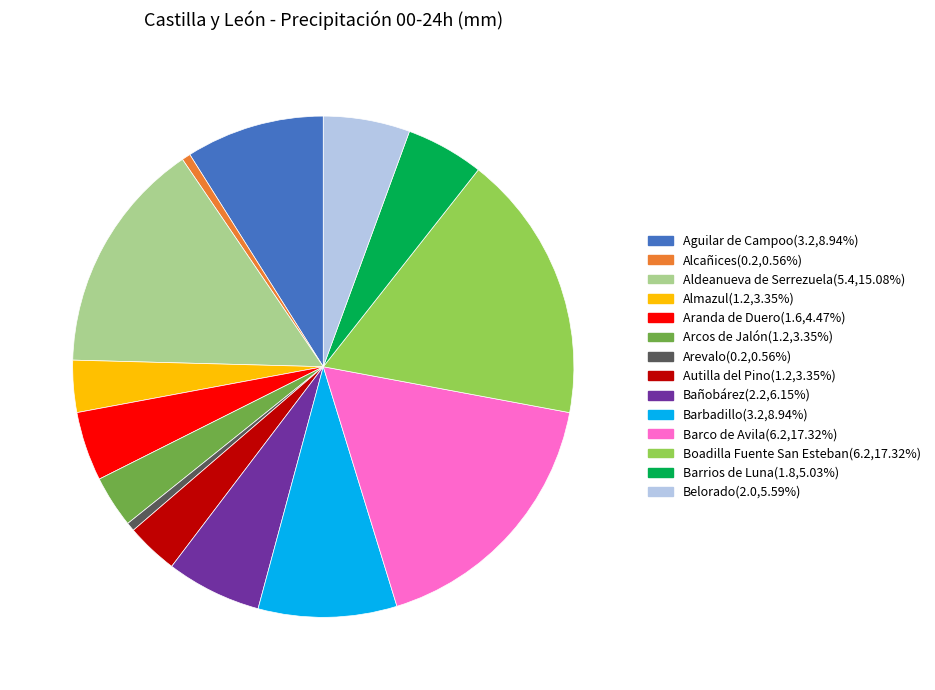

Does any single category account for the majority?

No